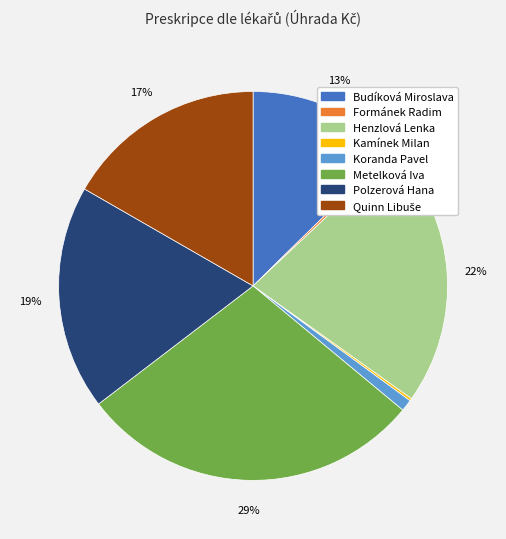

Is the sum of Budíková Miroslava and Metelková Iva greater than half?

No